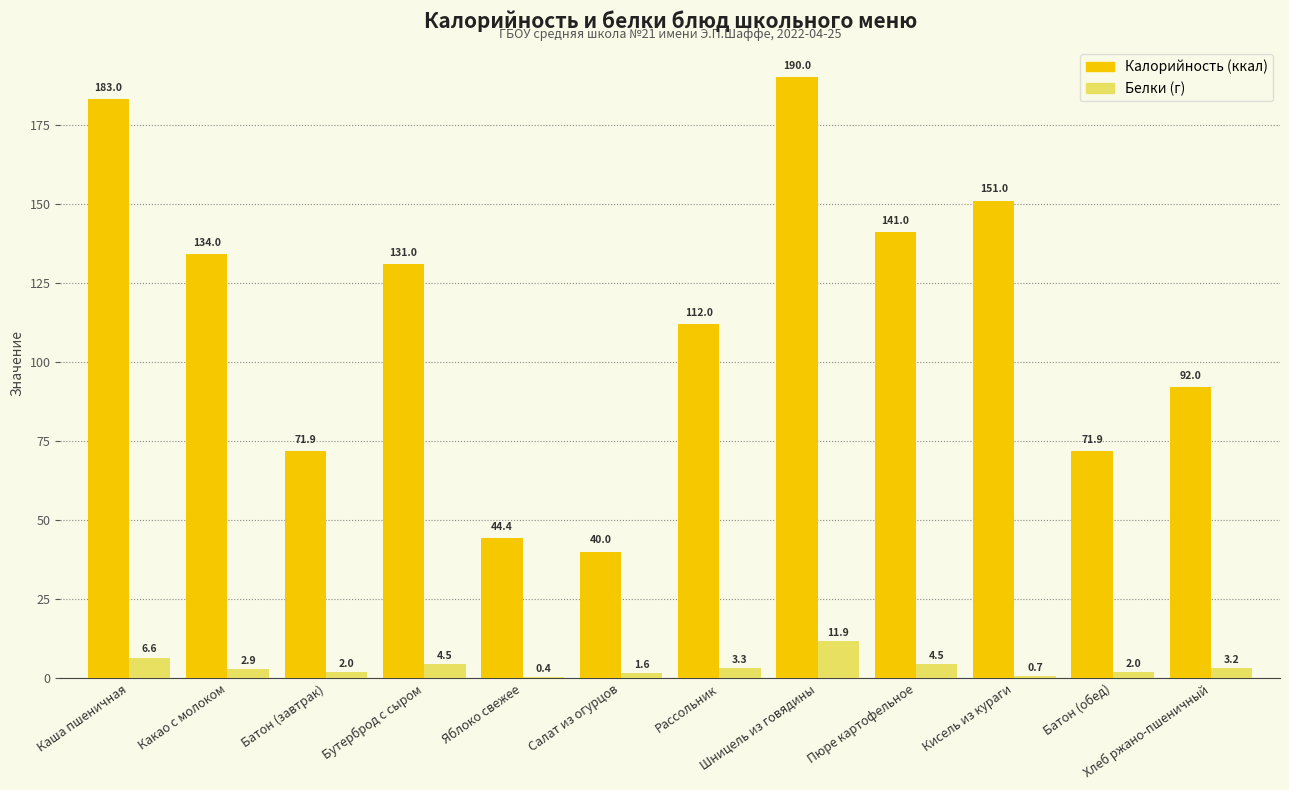

At which category is the sum across all series the highest?

Шницель из говядины